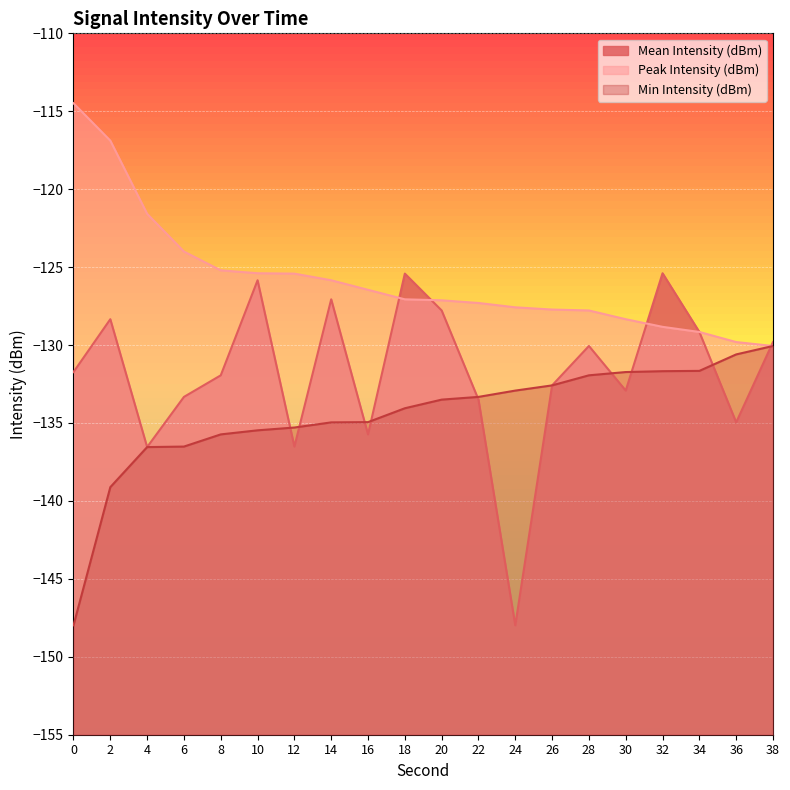

Rank the series at 12 from highest to lowest value.

Peak Intensity (dBm), Min Intensity (dBm), Mean Intensity (dBm)